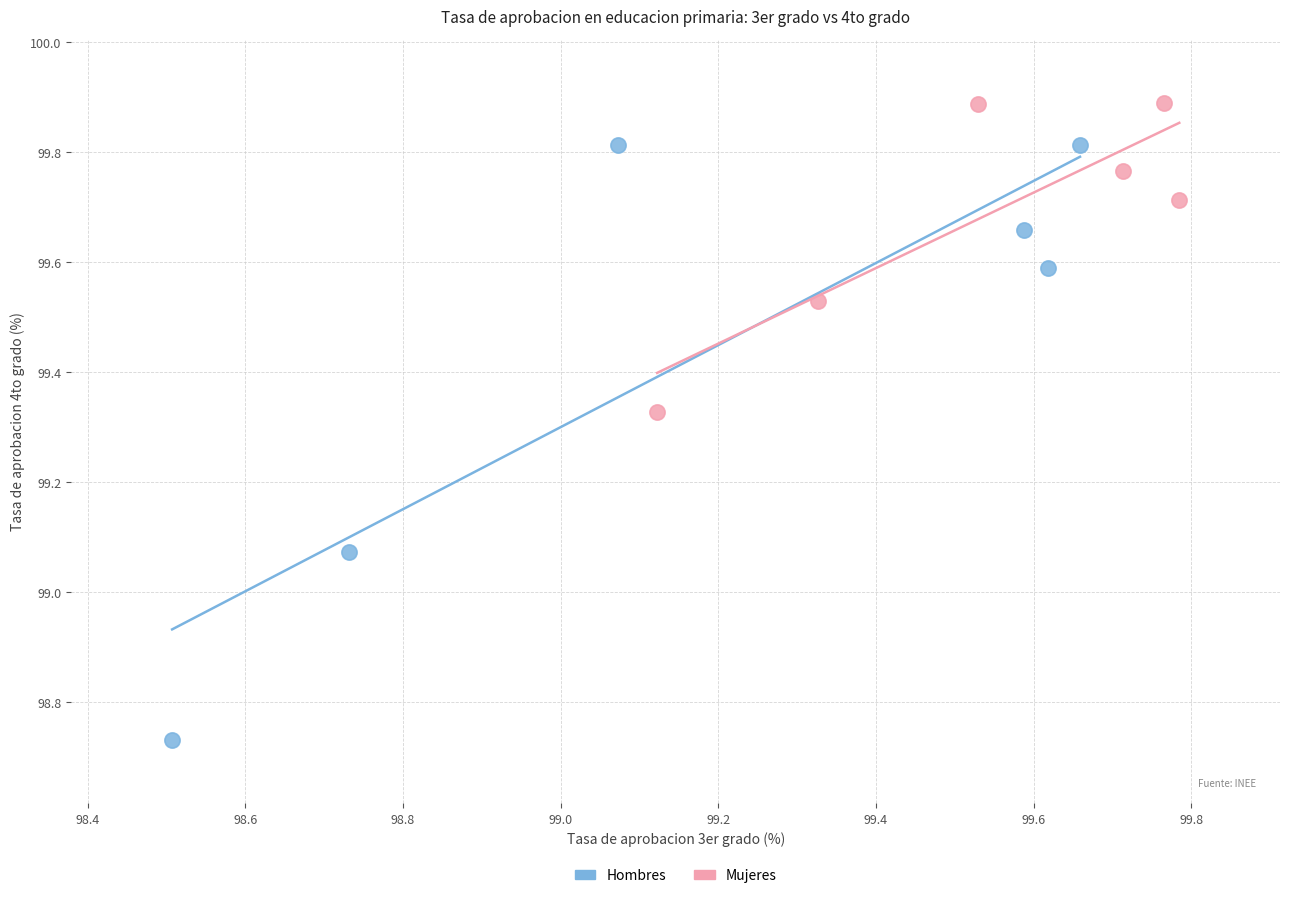

Which series contains the lowest Y value?

Hombres